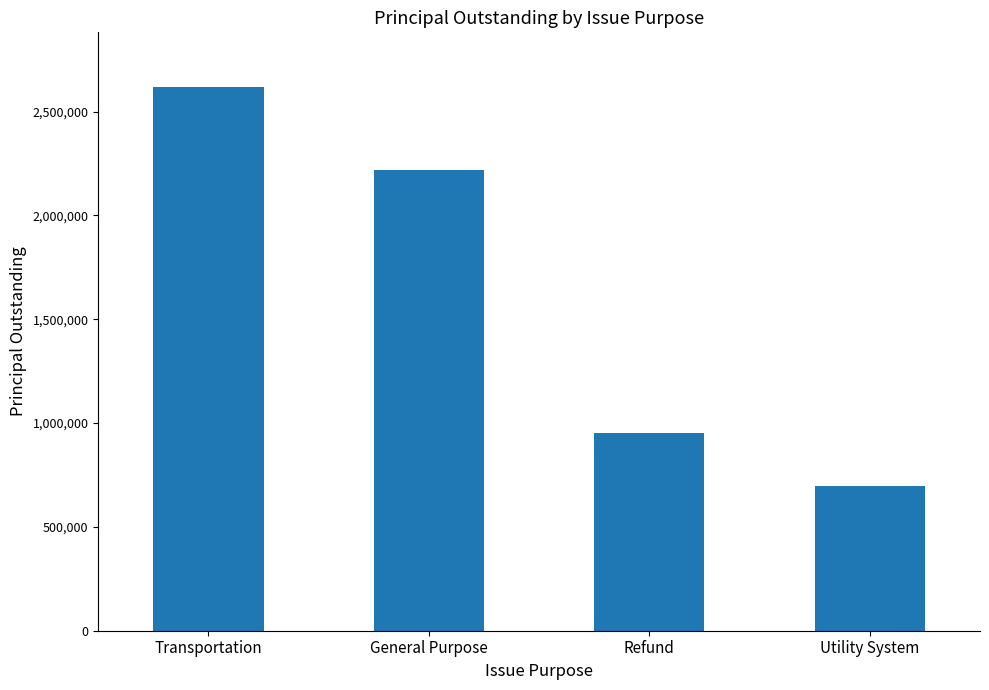

List the labels in order of value, smallest first.

Utility System, Refund, General Purpose, Transportation